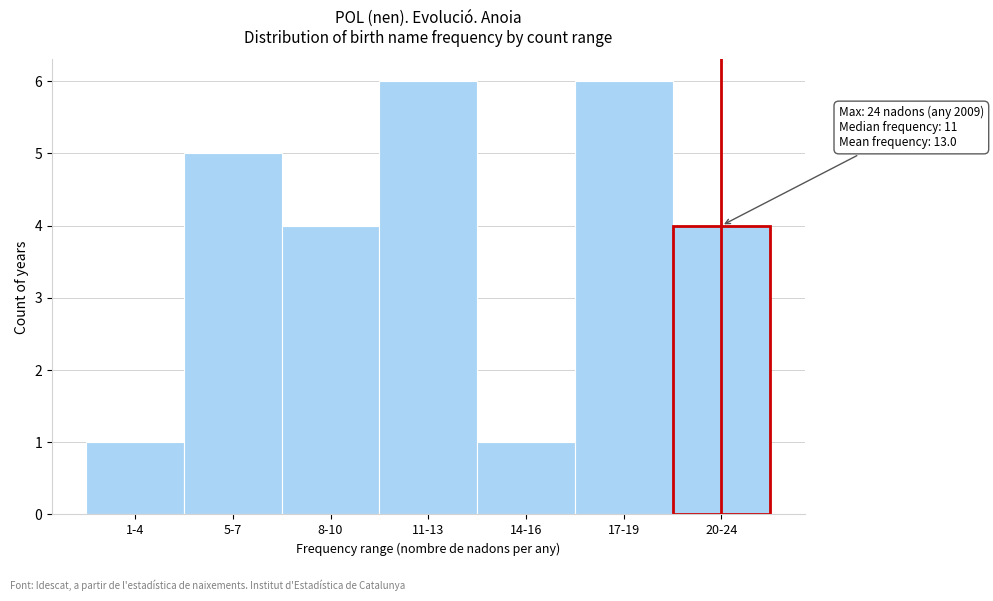

Reading left to right, what are all the values shown in this chart?

1-4=1	5-7=5	8-10=4	11-13=6	14-16=1	17-19=6	20-24=4